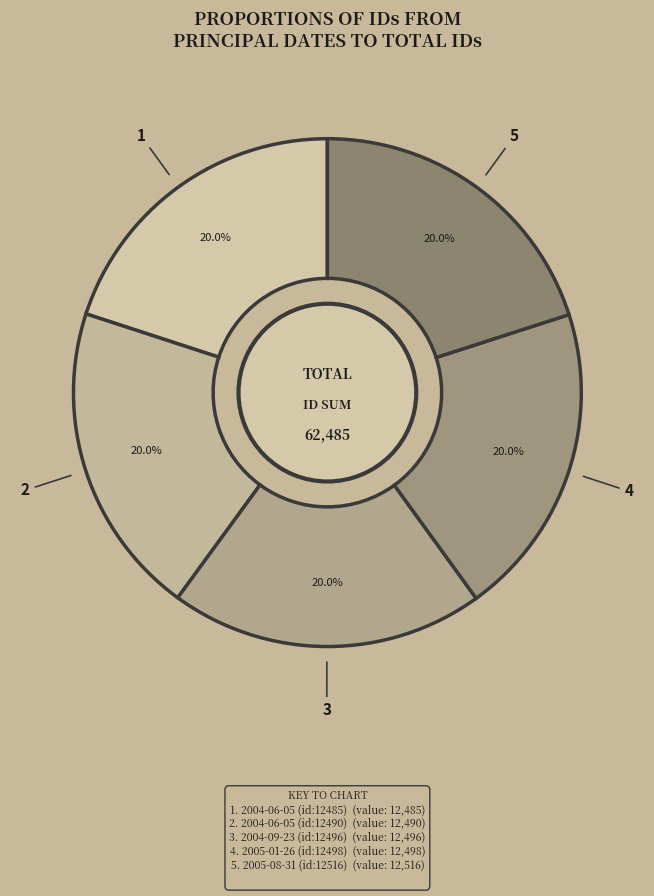

Which slice is the largest?

2005-08-31 (id:12516)